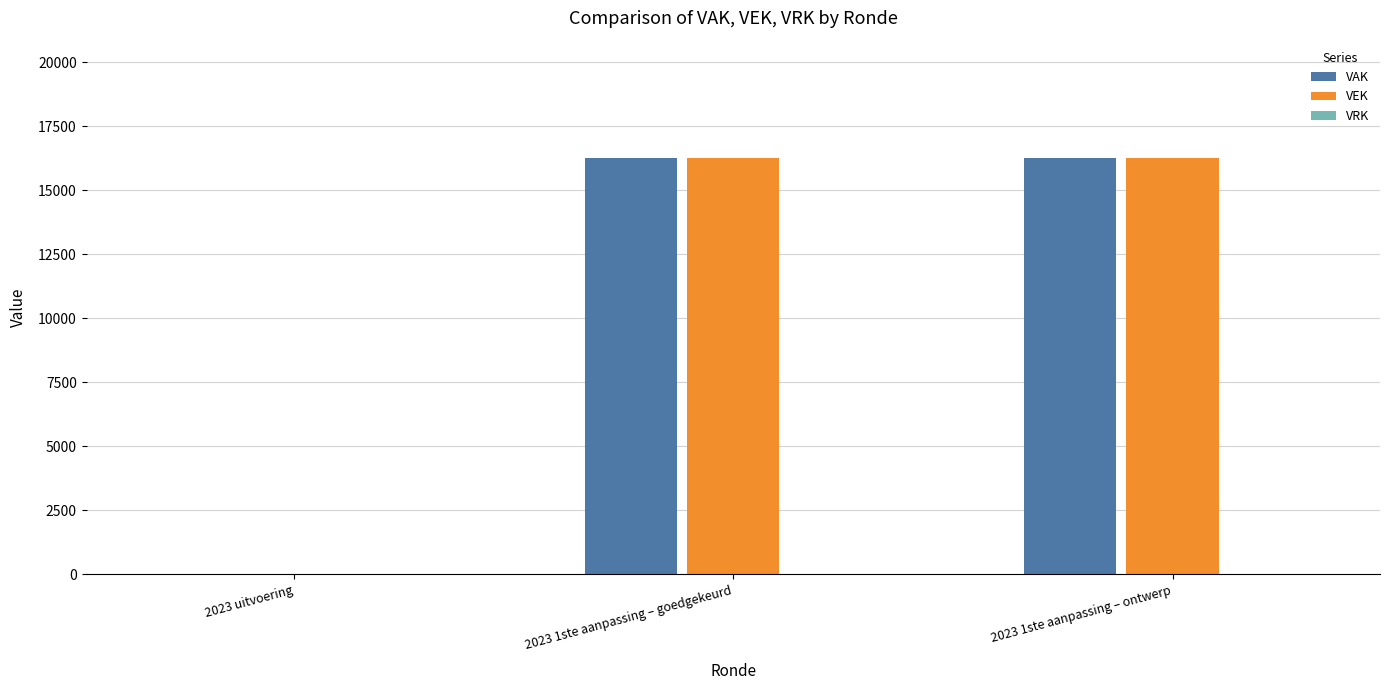

The value of VEK at 2023 uitvoering is -8779. True or false?

False